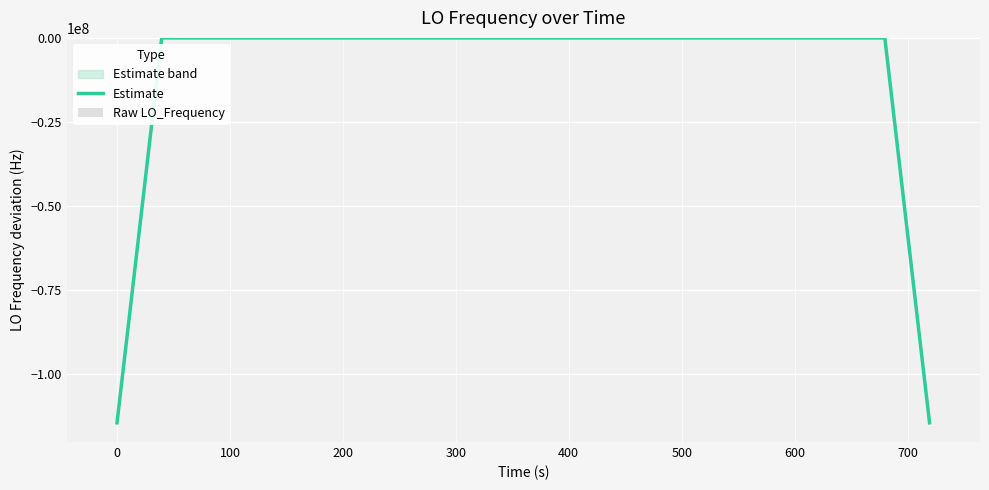

Which series has the largest total across all categories?

Raw LO_Frequency